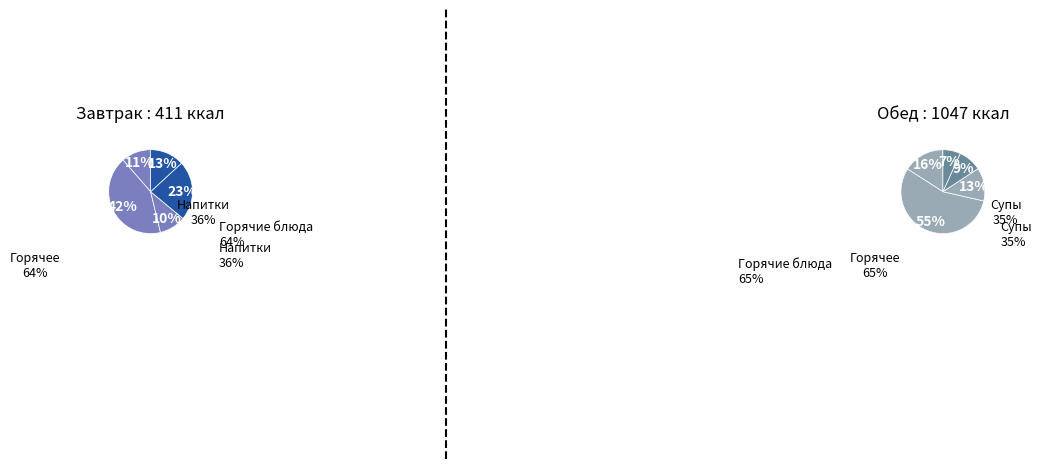

How many segments does this pie chart have?

5